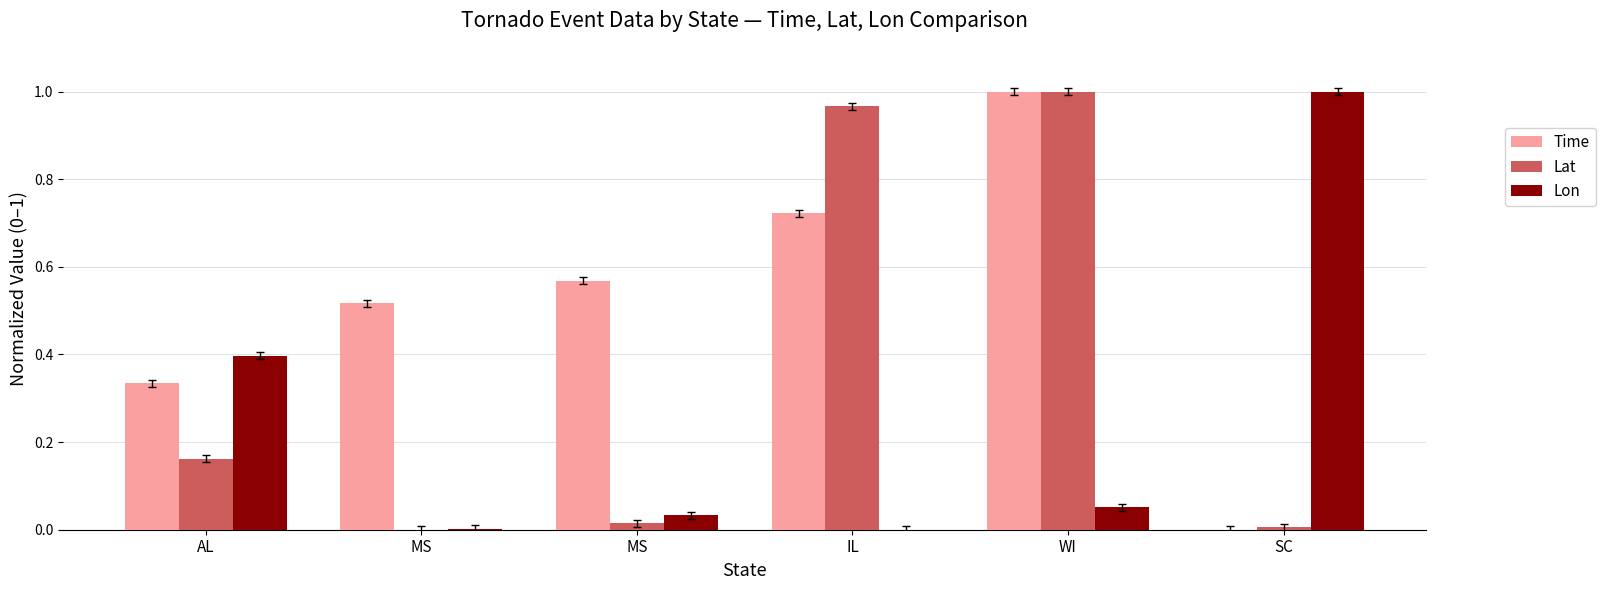

List the series in order of their overall mean, lowest first.

Lon, Lat, Time